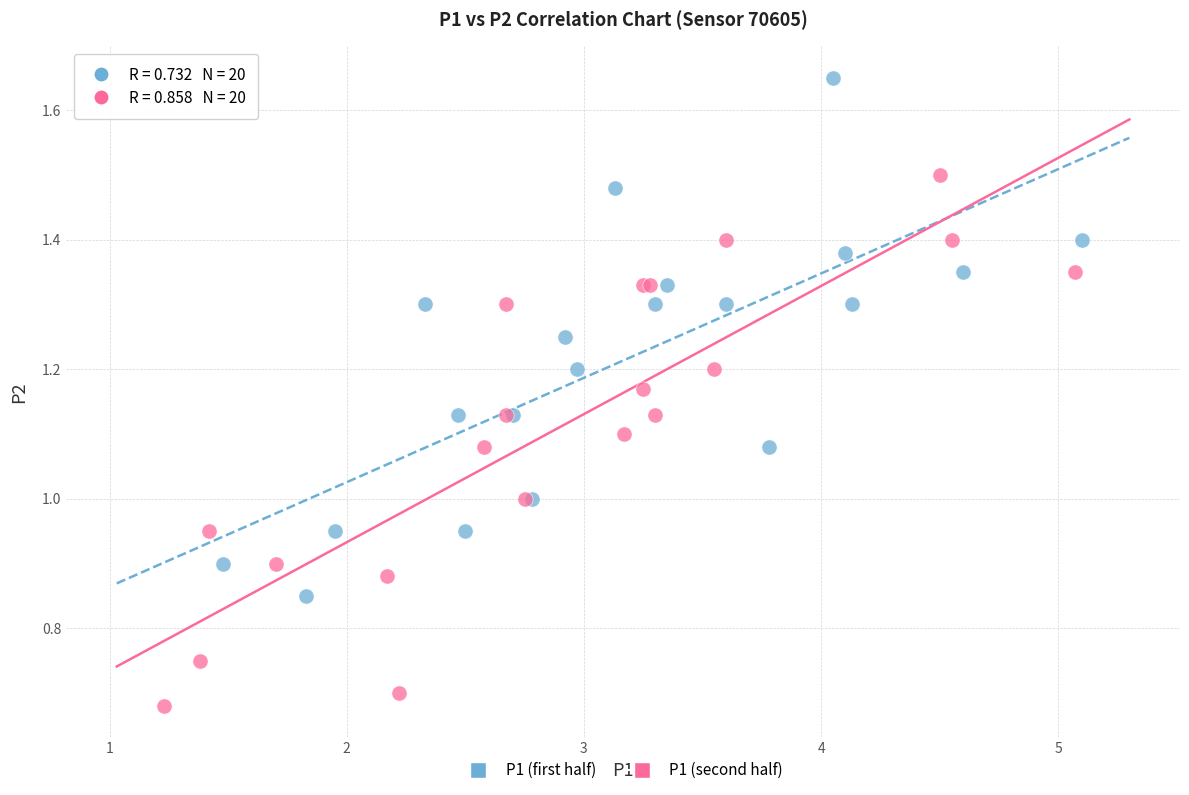

Which series reaches the minimum Y coordinate?

P1 (second half)